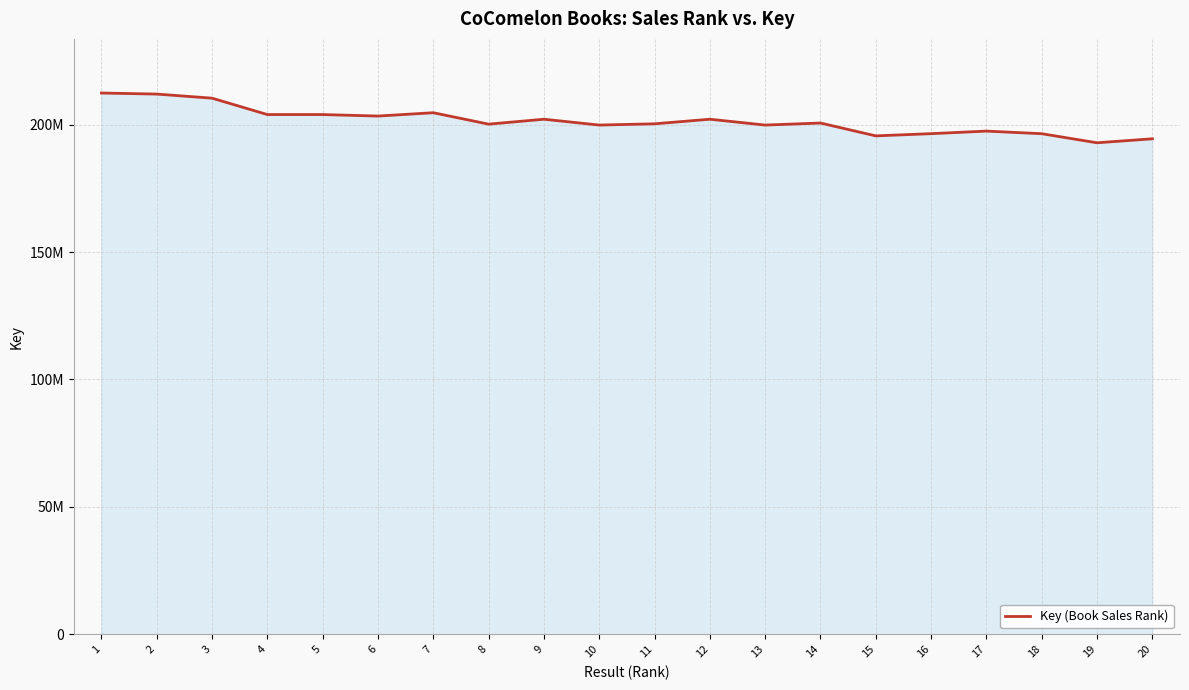

Reading right to left, list all the values displayed in this chart.

194435919	192867881	196429160	197451828	196447110	195579986	200618832	199819896	202110035	200308830	199822718	202109285	200177544	204660660	203357489	203941469	203942198	210371269	211979158	212393822